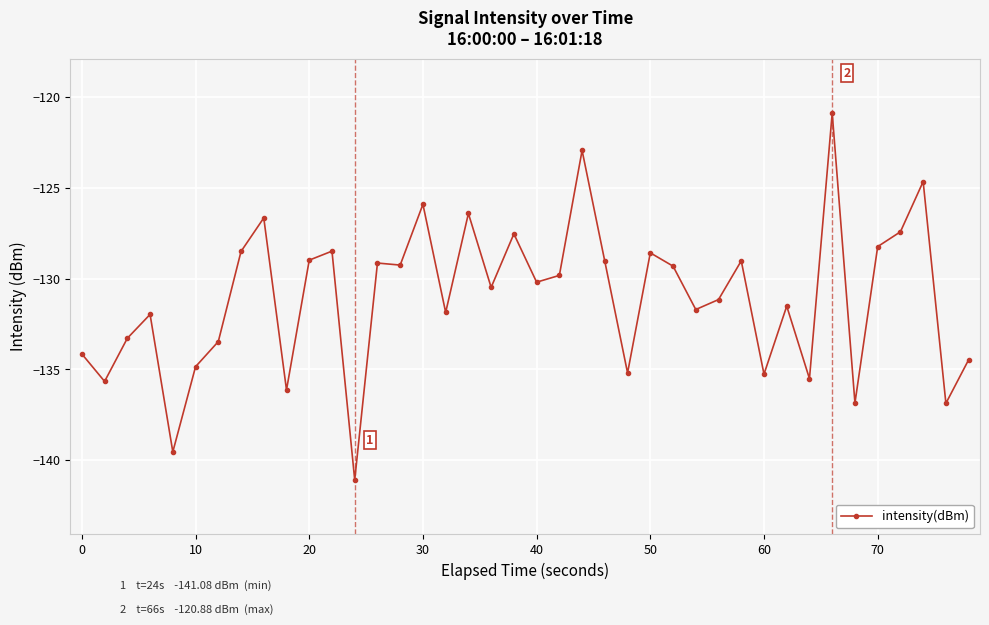

What is the sum of all values?

-5241.9